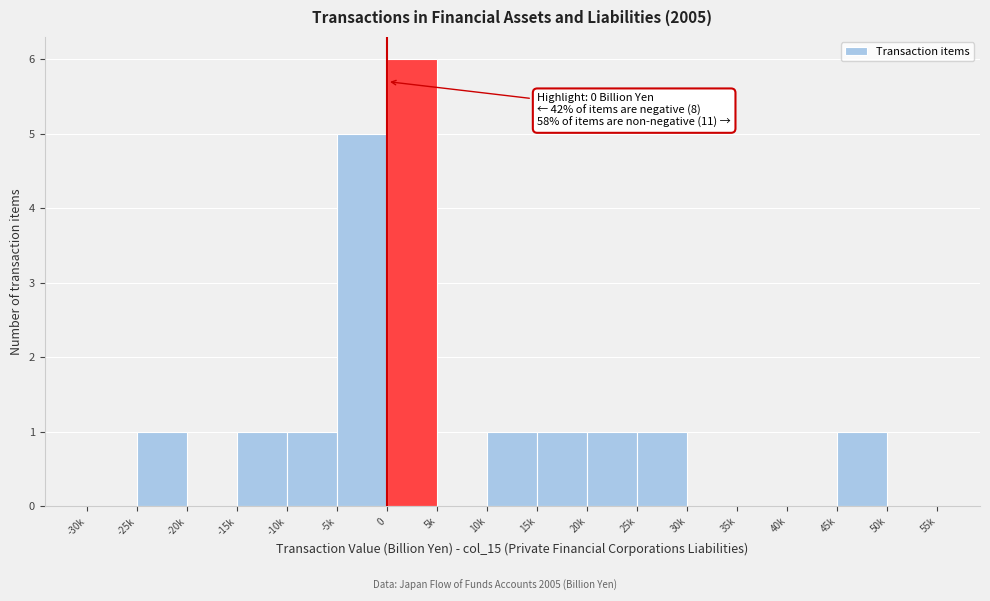

Reading left to right, transcribe all the data shown in this chart.

-30k=0	-25k=1	-20k=0	-15k=1	-10k=1	-5k=5	0=6	5k=0	10k=1	15k=1	20k=1	25k=1	30k=0	35k=0	40k=0	45k=1	50k=0